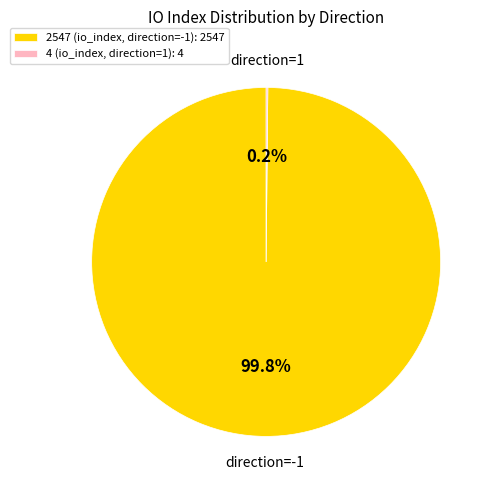

What percentage is NOT represented by 2547 (io_index, direction=-1): 2547?

0.2%